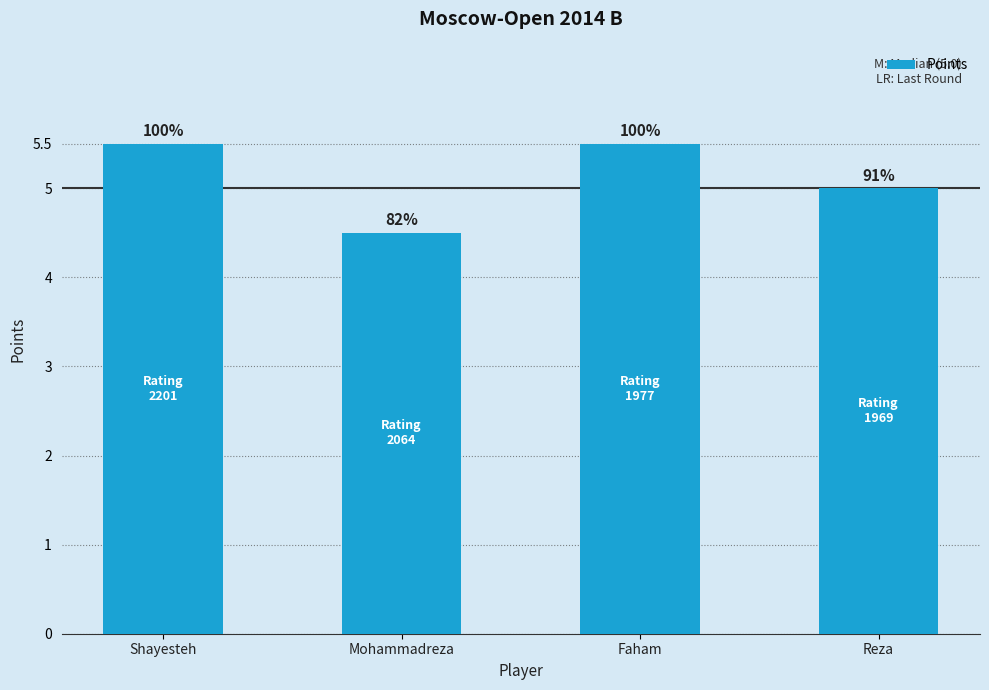

Rank the categories by value from lowest to highest.

Mohammadreza, Reza, Shayesteh, Faham